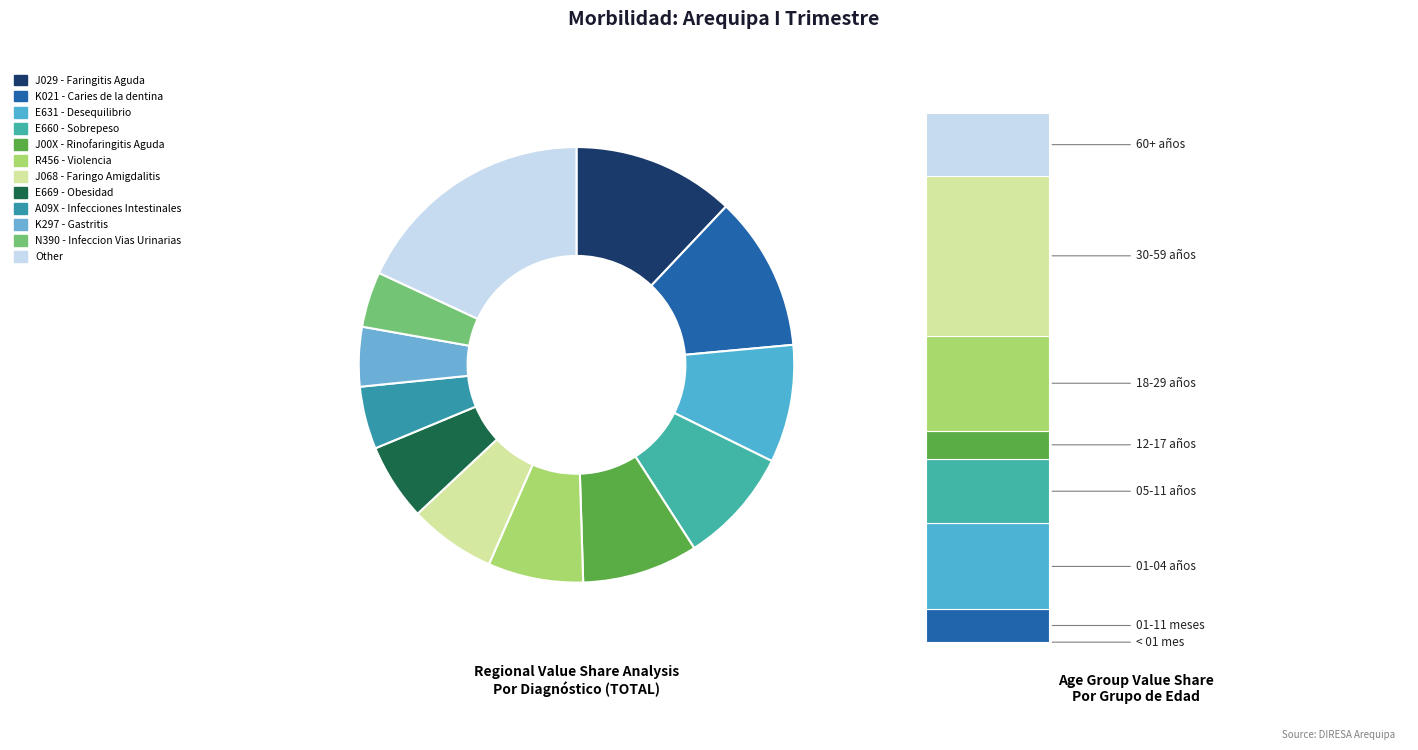

What percentage is the E669 - Obesidad slice, to the nearest percent?

6%